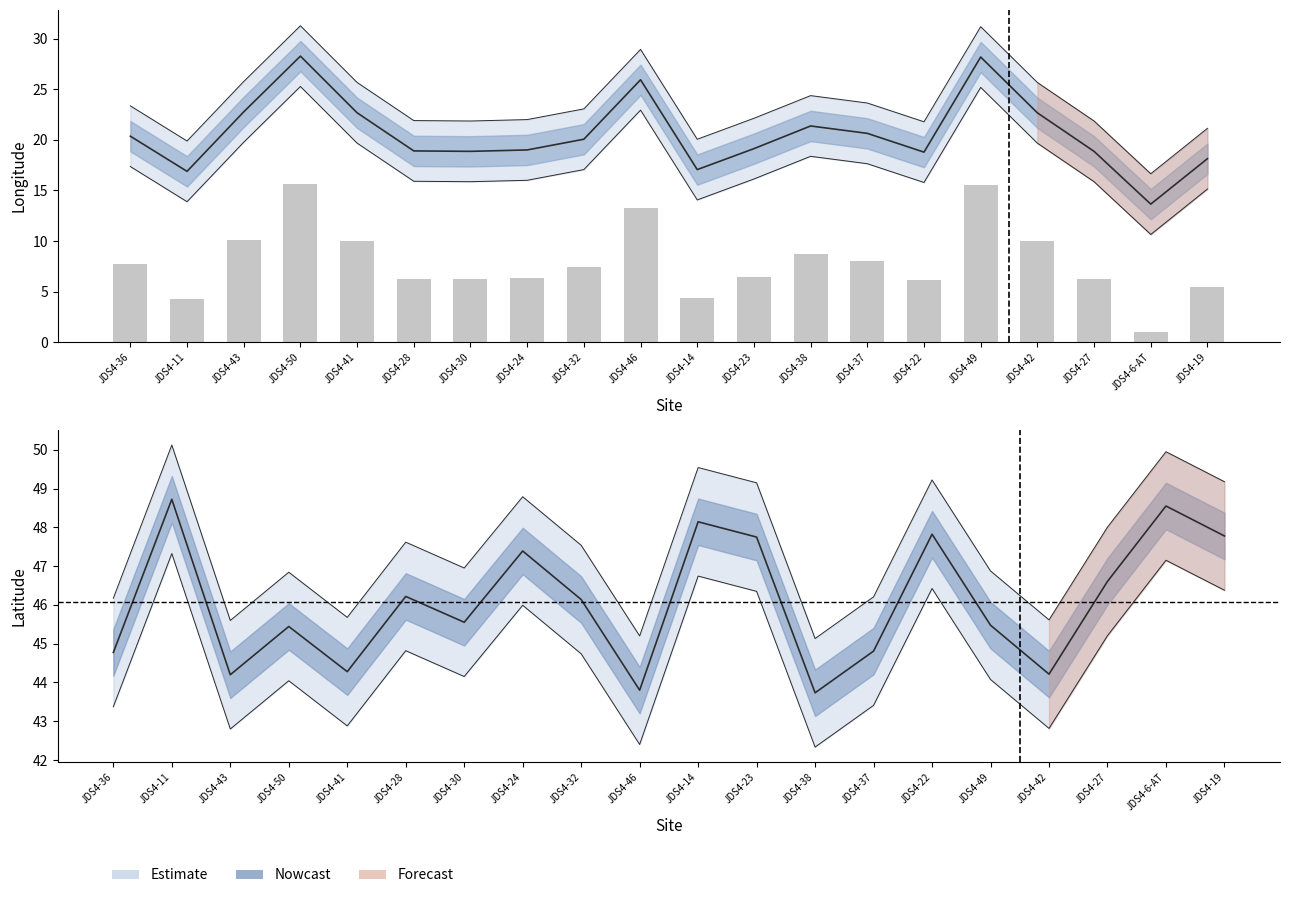

What is the label of the 18th bar from the right?

JDS4-43